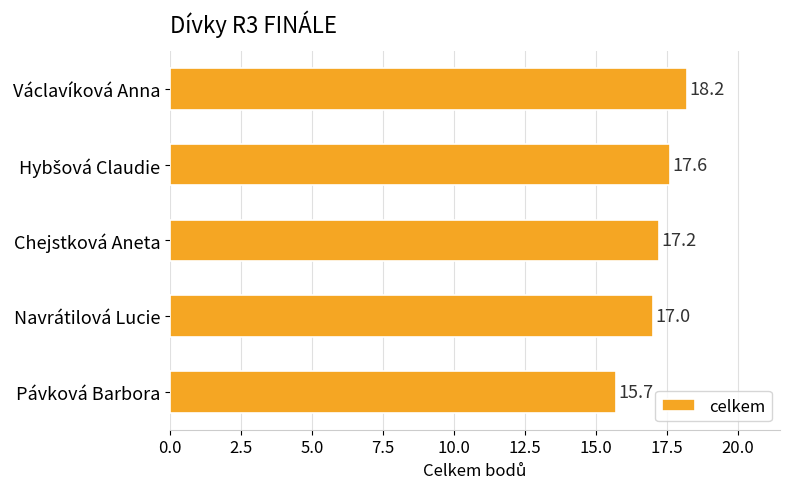

What is the minimum value shown in the chart?

15.7